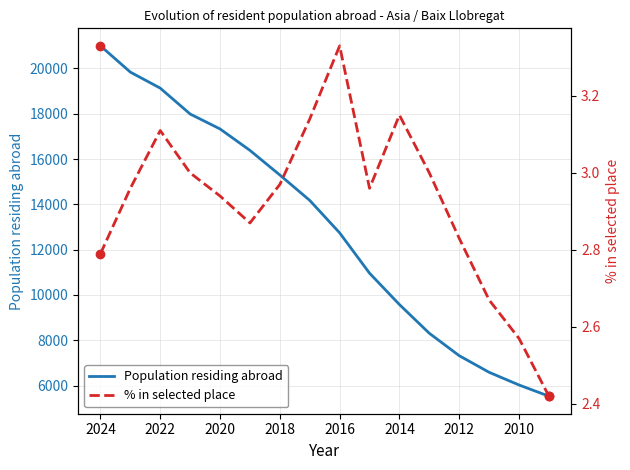

Which series has the largest total across all categories?

Population residing abroad